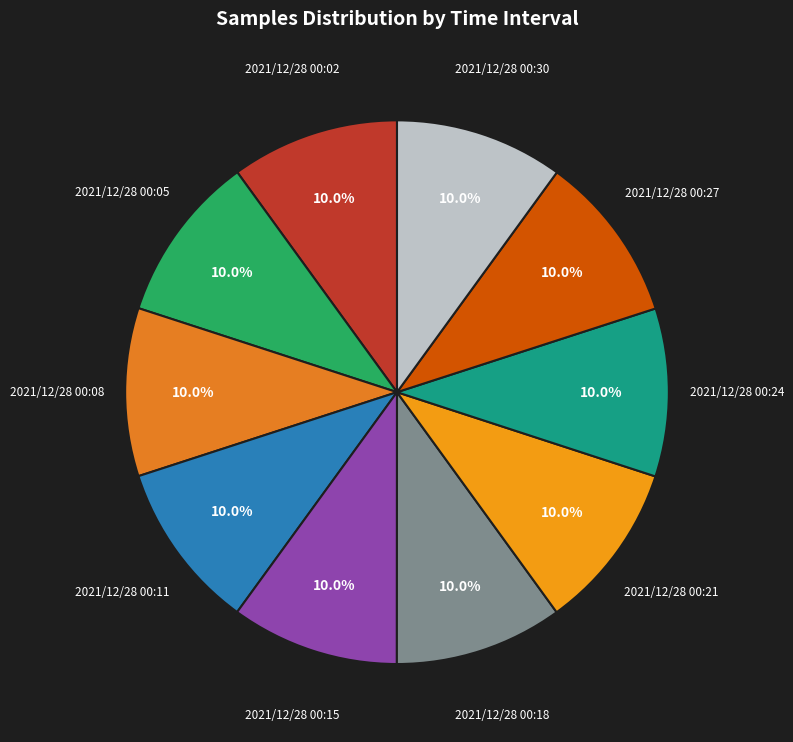

Count the number of slices in the pie.

10